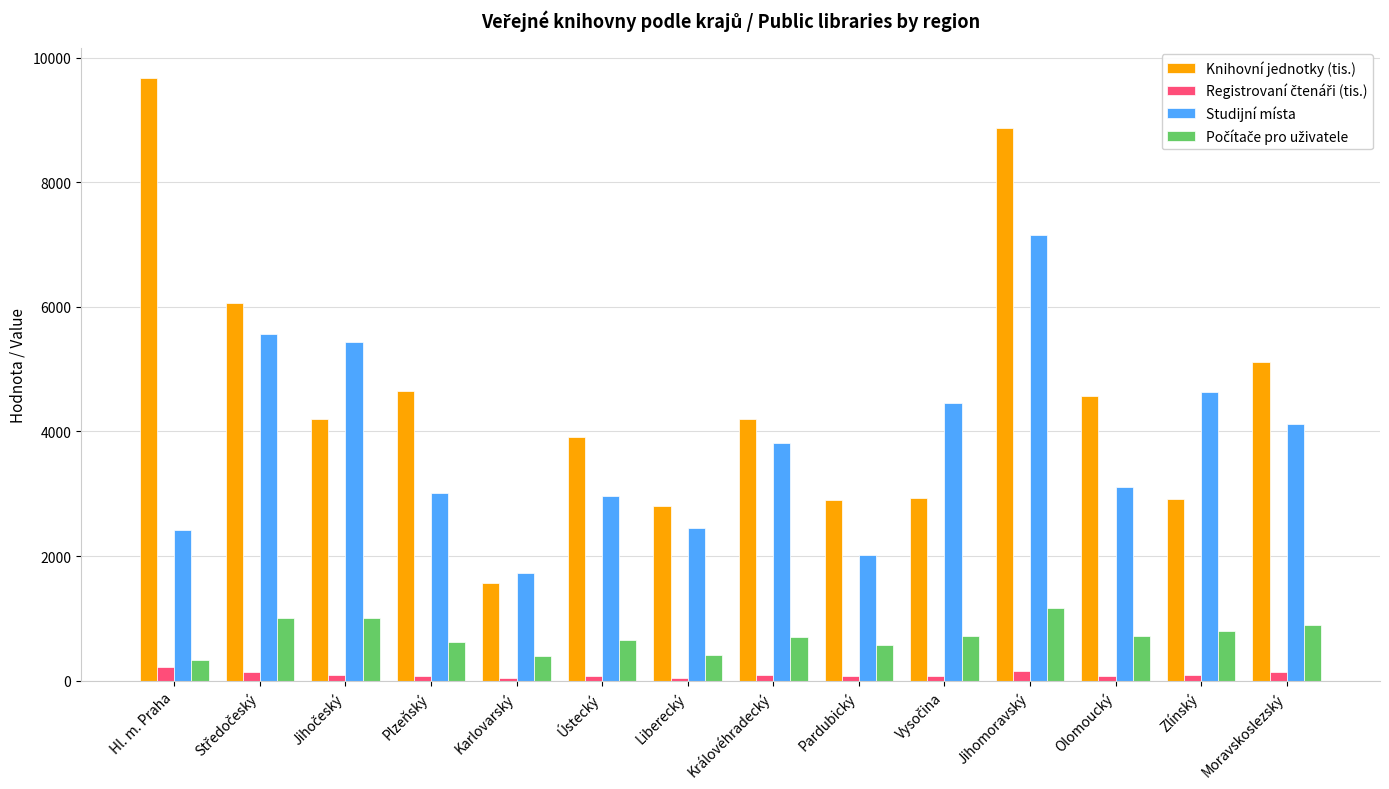

Which series has the largest total across all categories?

Knihovní jednotky (tis.)